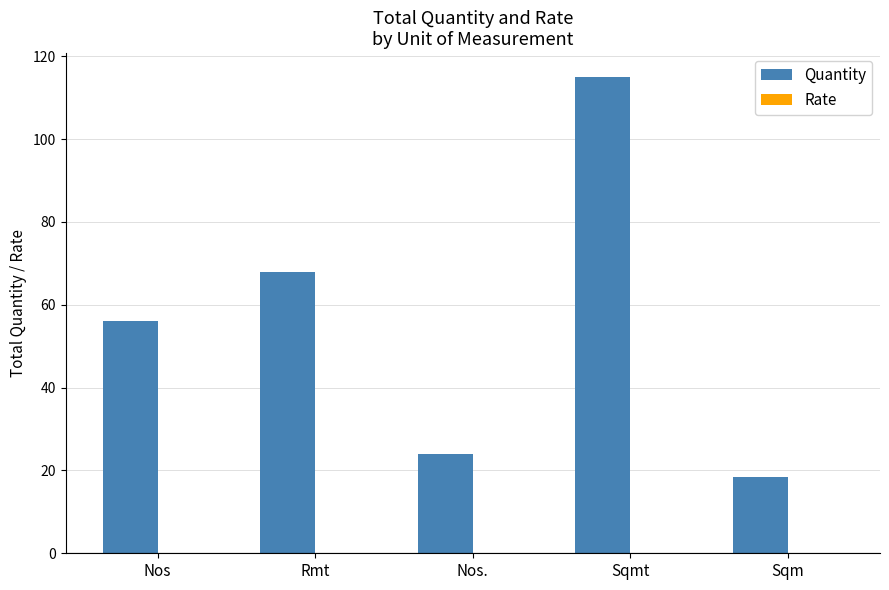

Reading left to right, list all the values displayed in this chart.

Nos=56.0	Rmt=68.0	Nos.=24.0	Sqmt=115.0	Sqm=18.5